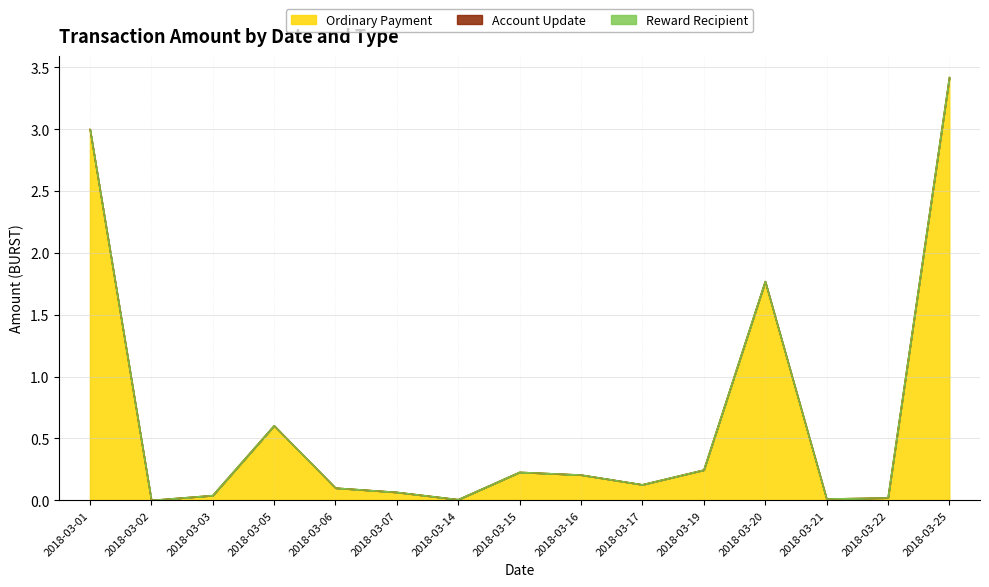

Is the value of Ordinary Payment at 2018-03-19 greater than the value of Account Update at 2018-03-16?

Yes